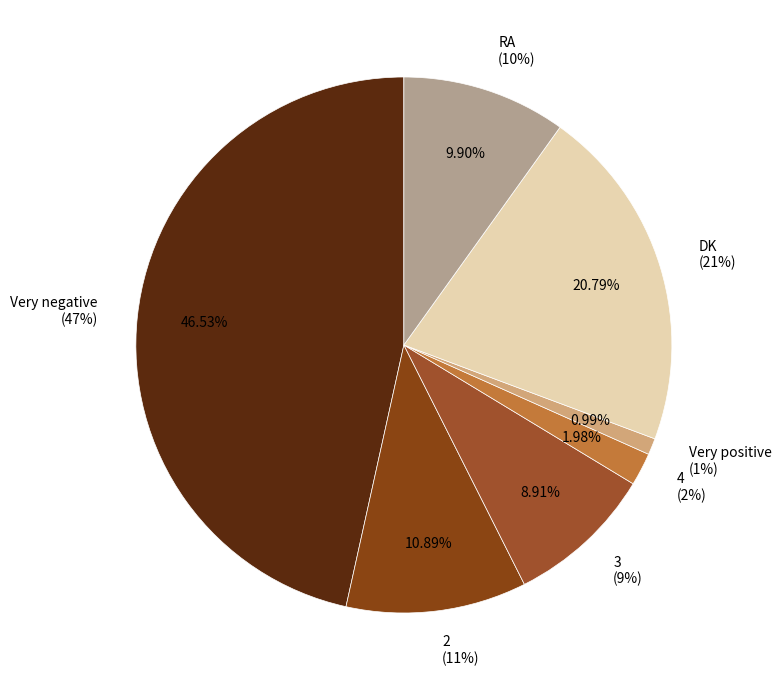

Which category has the smallest portion of the pie?

Very positive